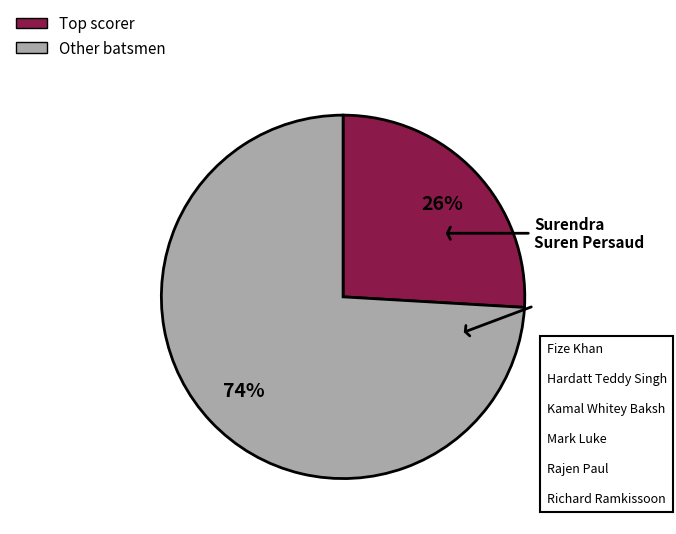

To the nearest percent, what is the difference between the largest and smallest slice percentages?

48%